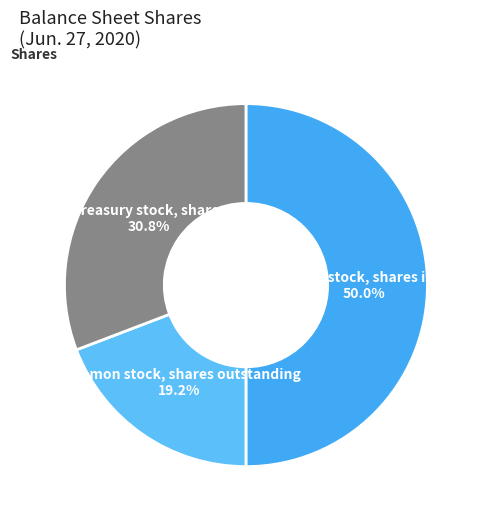

To the nearest percent, what is the combined percentage of Treasury stock, shares and Common stock, shares outstanding?

50%